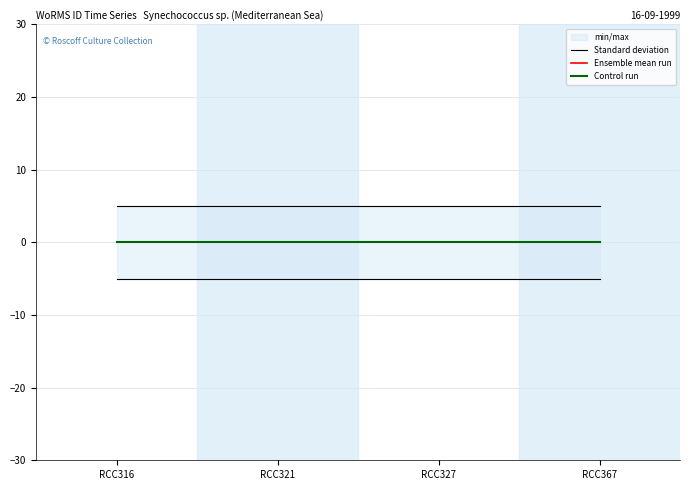

True or false: Standard deviation and Ensemble mean run cross at least once.

False